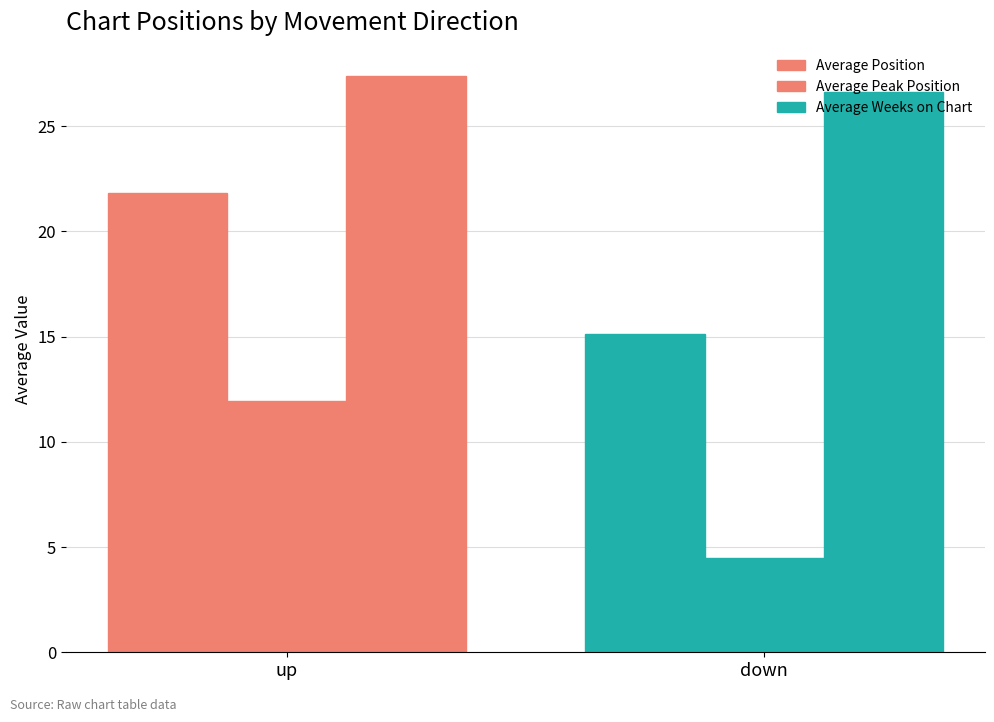

Rank the series by their maximum value, from highest to lowest.

Average Weeks on Chart, Average Position, Average Peak Position